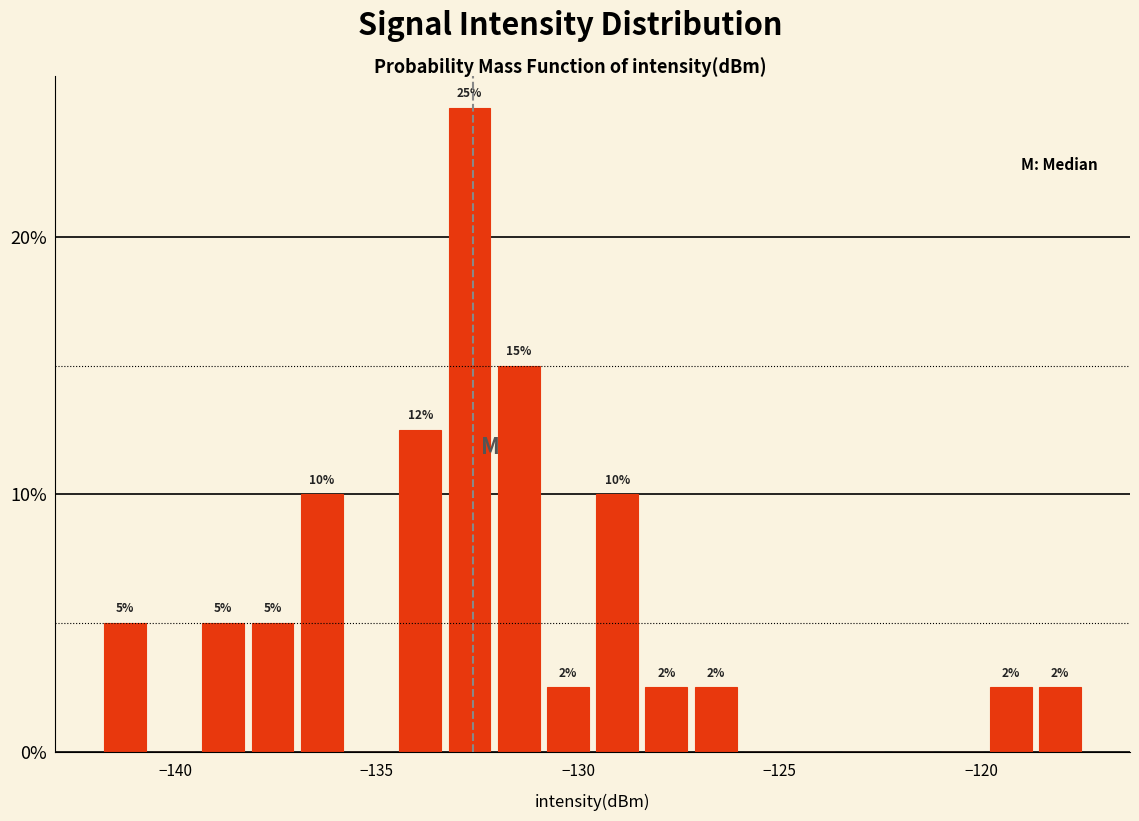

Read against the x-axis, roughly where is the centre of the tallest bar?

-132.5